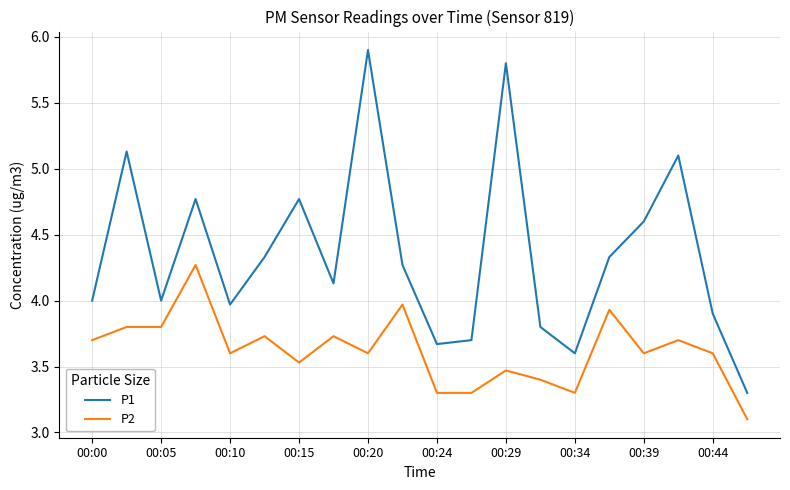

True or false: P2 and P1 intersect in this chart.

False